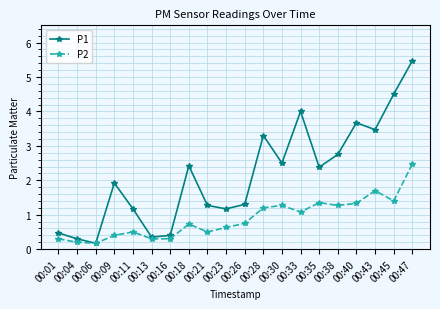

At which category does P1 reach its first local peak?

00:09